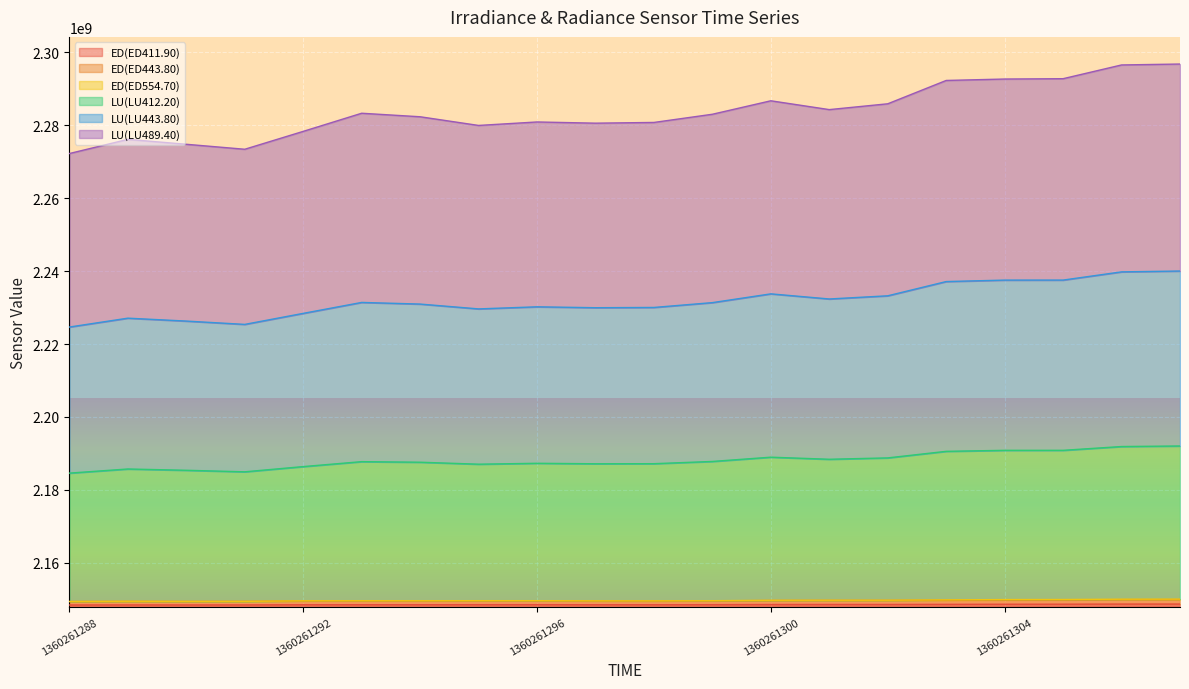

Rank the categories by LU(LU443.80) value from highest to lowest.

1360261307, 1360261306, 1360261305, 1360261304, 1360261303, 1360261300, 1360261302, 1360261301, 1360261293, 1360261299, 1360261294, 1360261296, 1360261298, 1360261297, 1360261295, 1360261292, 1360261289, 1360261290, 1360261291, 1360261288